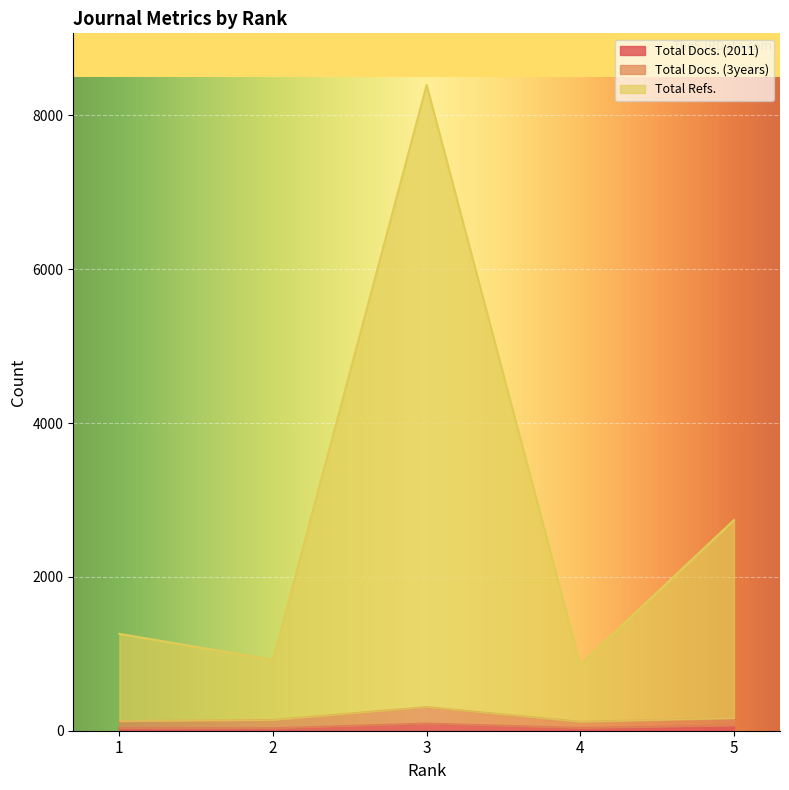

What is the lowest value of the Total Docs. (2011) series?

32